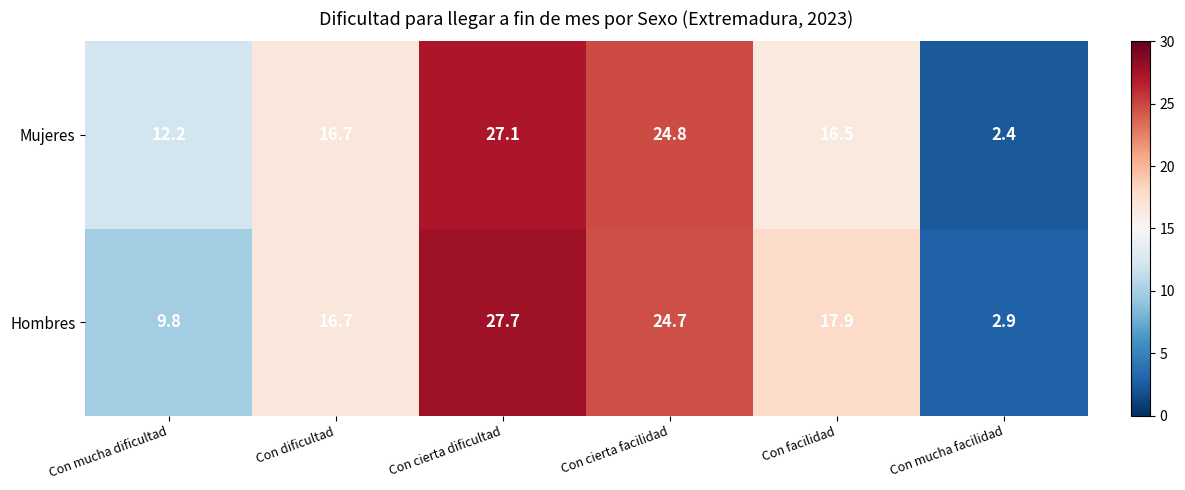

What is the difference between the maximum and minimum values in the Mujeres series?

24.7